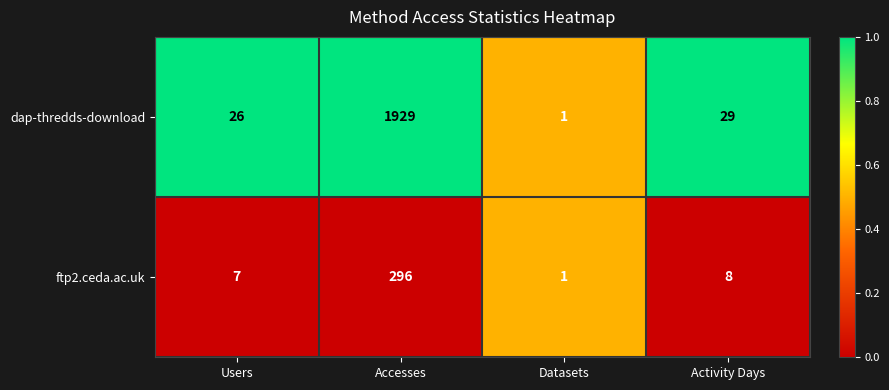

List the series in order of their peak value, lowest first.

ftp2.ceda.ac.uk, dap-thredds-download